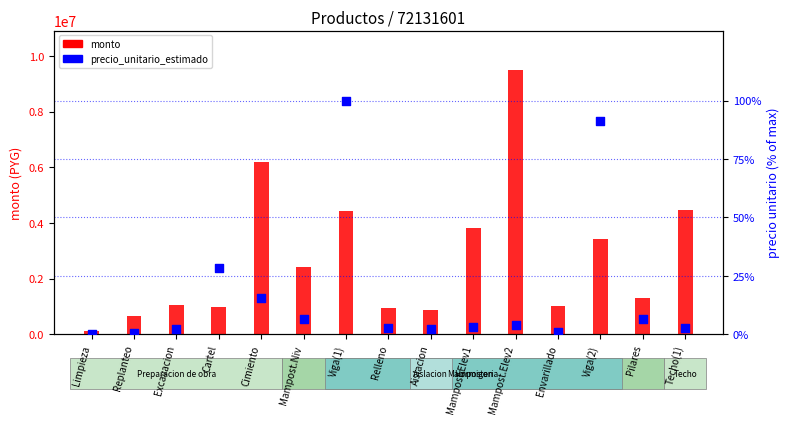

Which series has the largest total across all categories?

monto